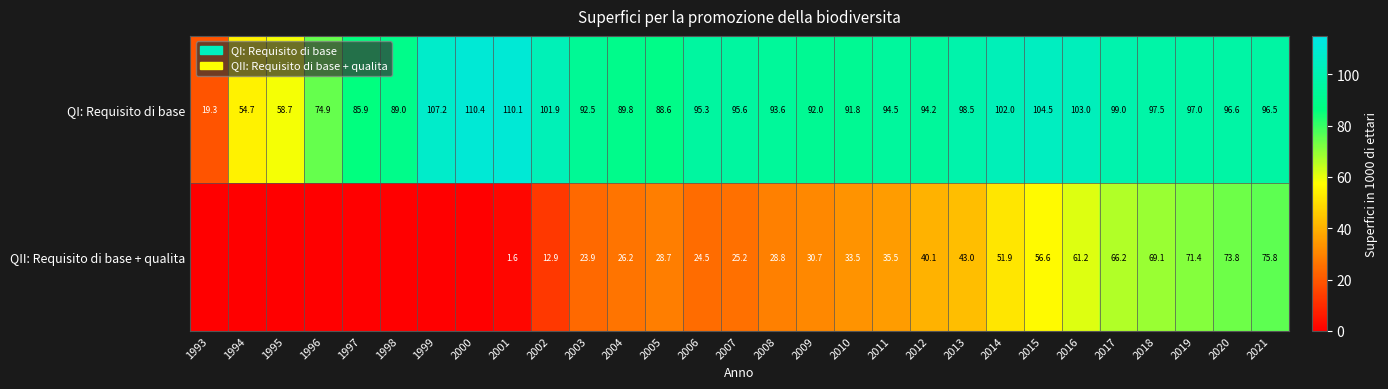

What is the total value across all series at 2020?

170.4